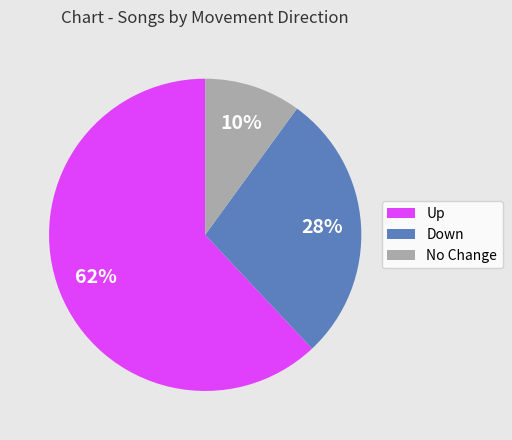

How many slices are in this pie chart?

3